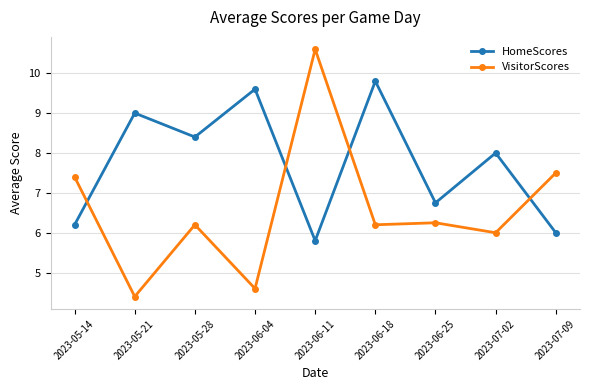

At which category does HomeScores reach its first local valley?

2023-05-28